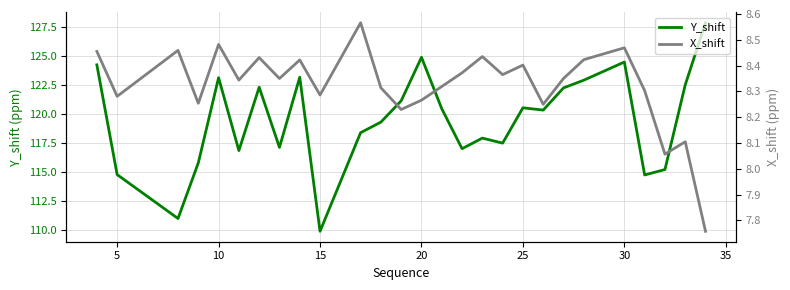

At which category does Y_shift reach its first local peak?

10